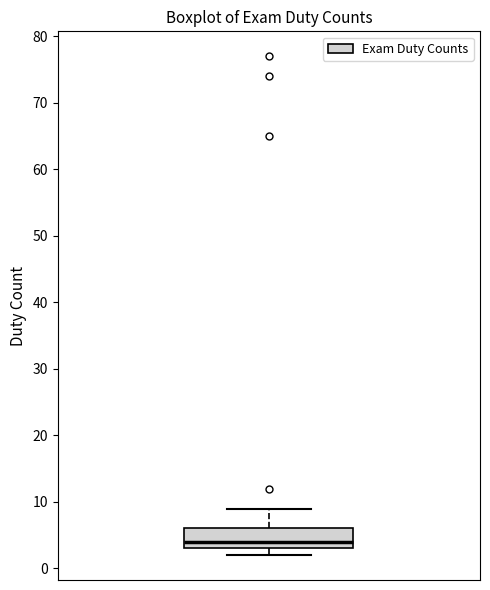

Transcribe this box plot: give where the median line is, the range the box spans, and where the two whiskers end, as read against the y-axis. The values are not printed on the chart, so give them approximately, as read against the axis.

median 4, box 3 to 6, whiskers 2 to 9